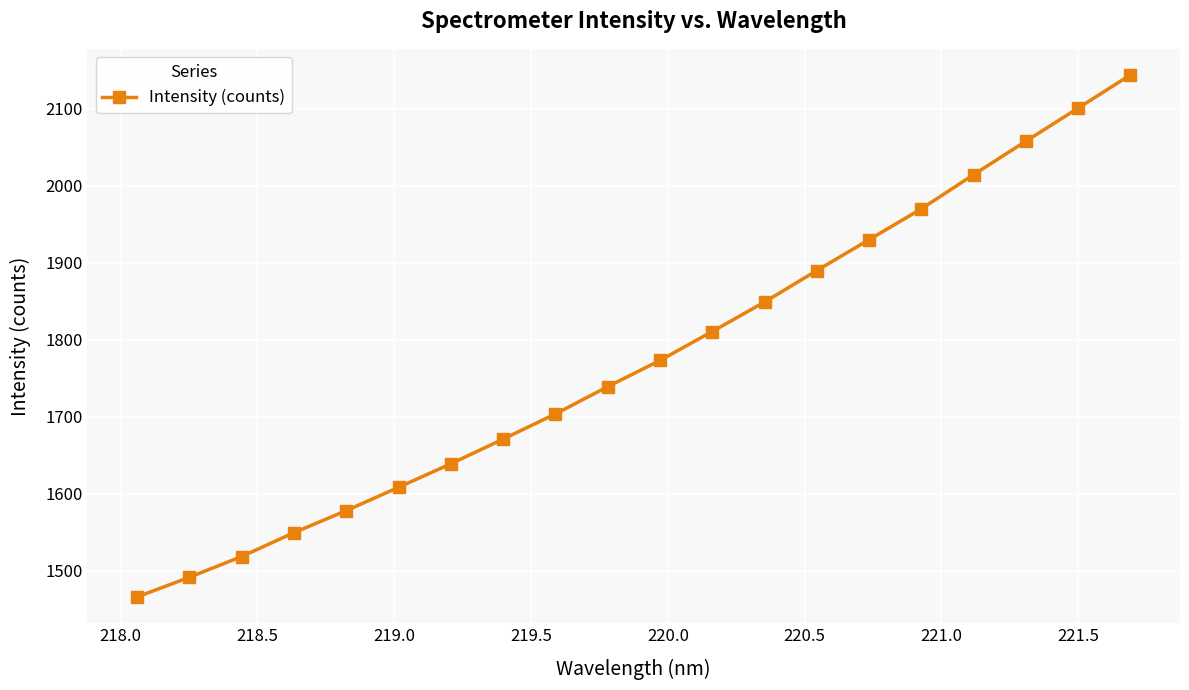

What is the sum of all values?

35503.6